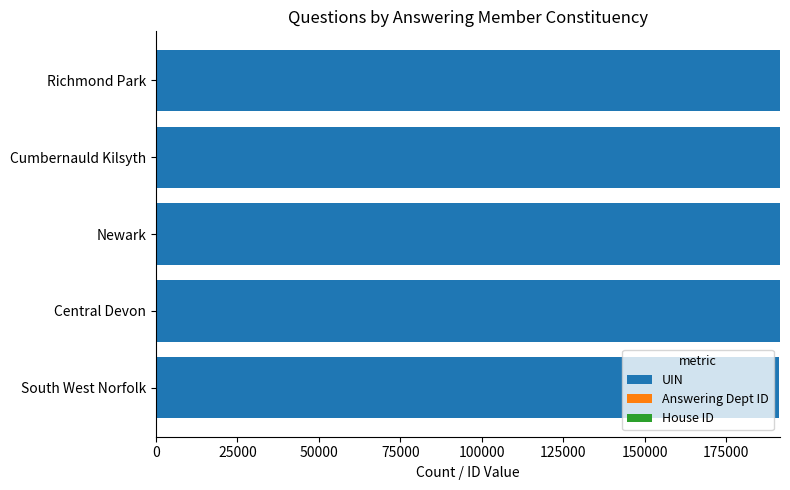

The UIN series shows 191318 at Central Devon. True or false?

True